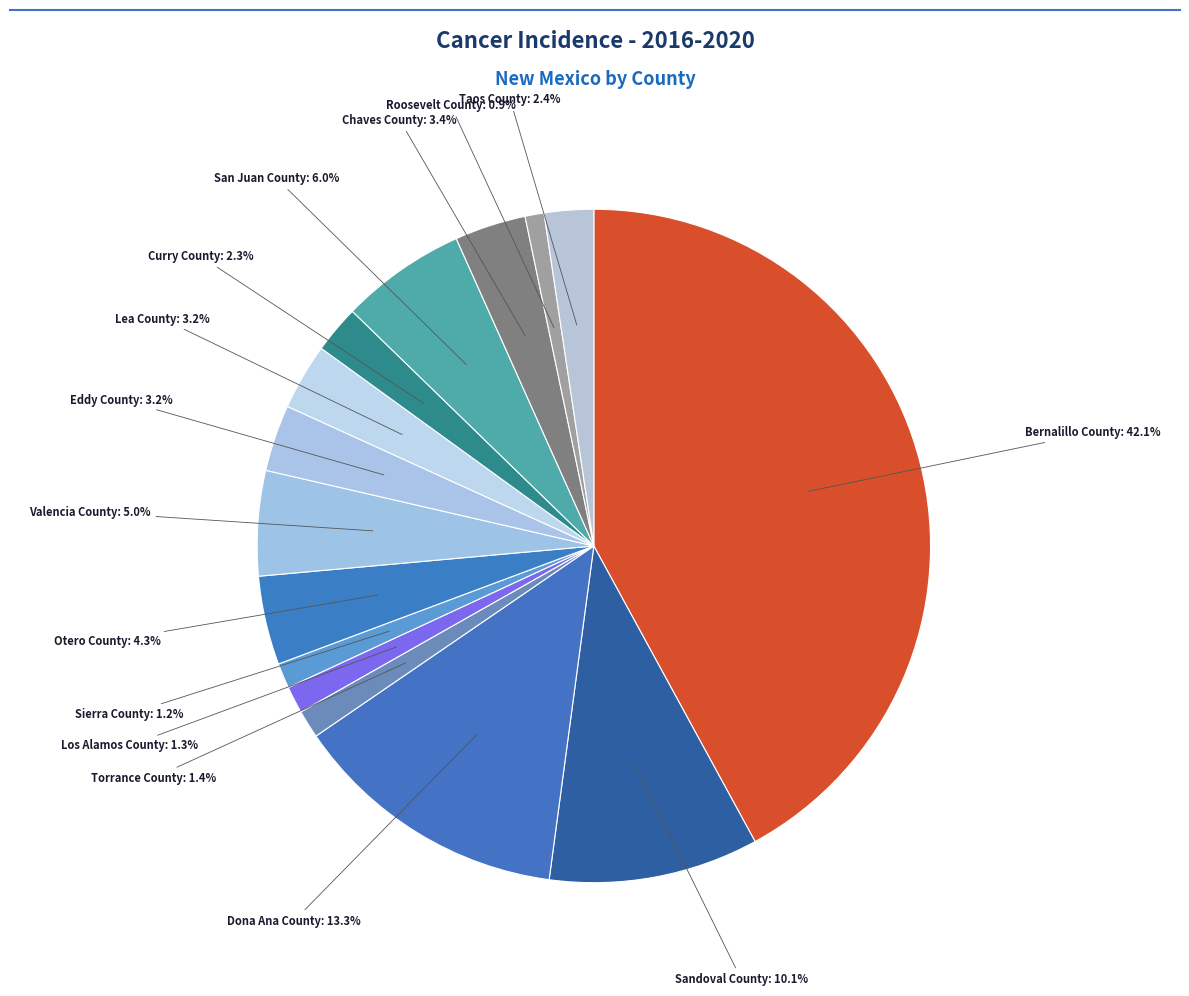

How many segments does this pie chart have?

15